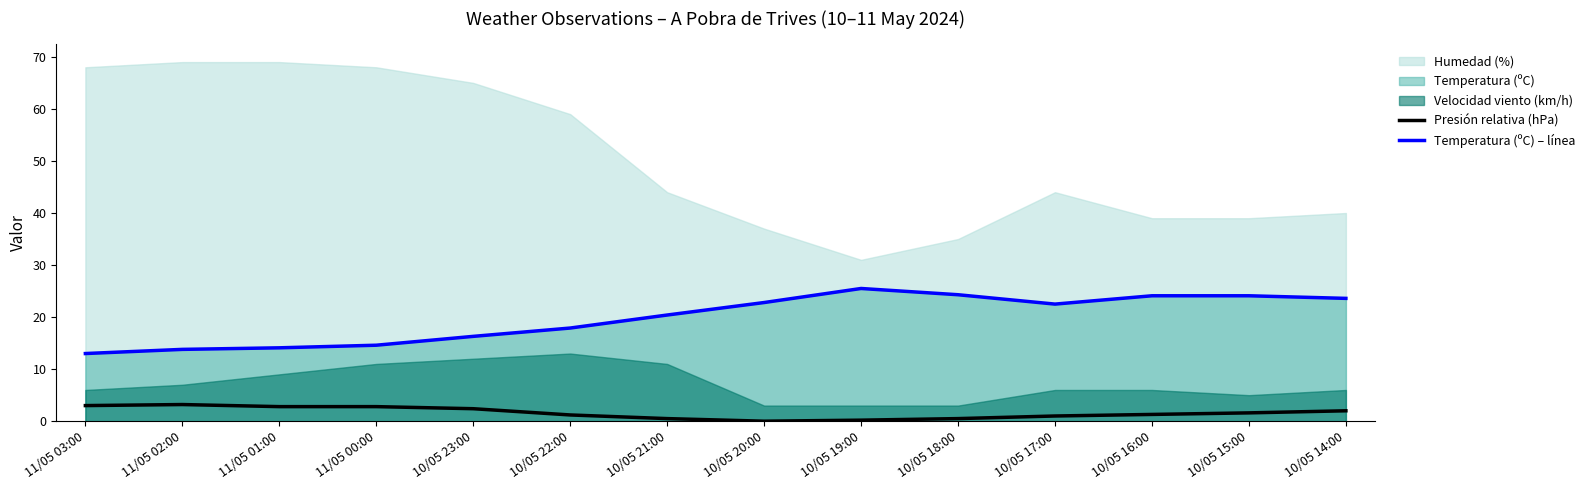

Does the chart have visible grid lines?

No